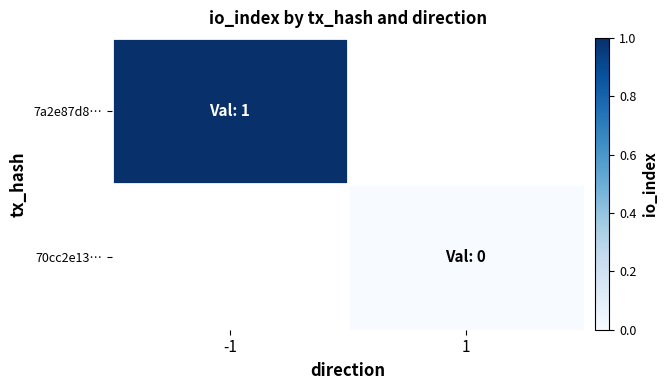

Rank the series by their average value, from lowest to highest.

7a2e87d8…, 70cc2e13…